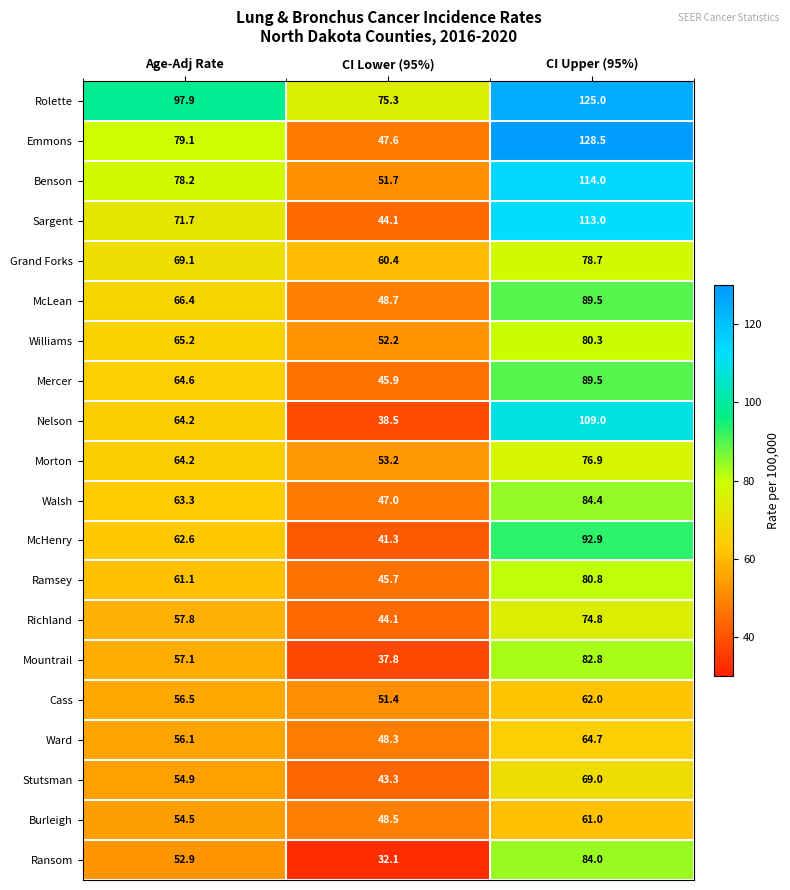

What is the difference between the maximum and minimum values in the Williams series?

28.1